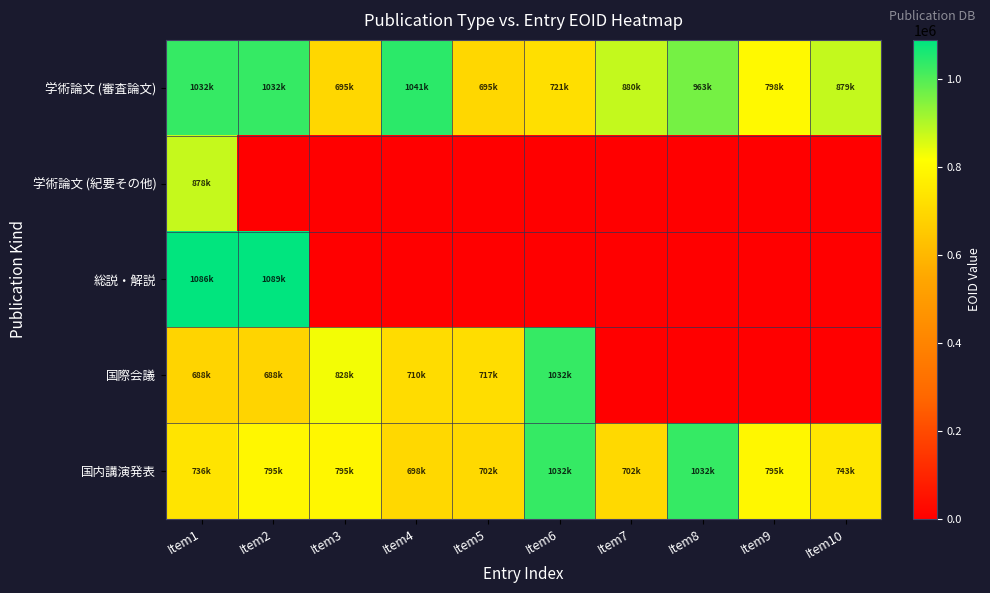

What is the greatest value displayed?

1089807